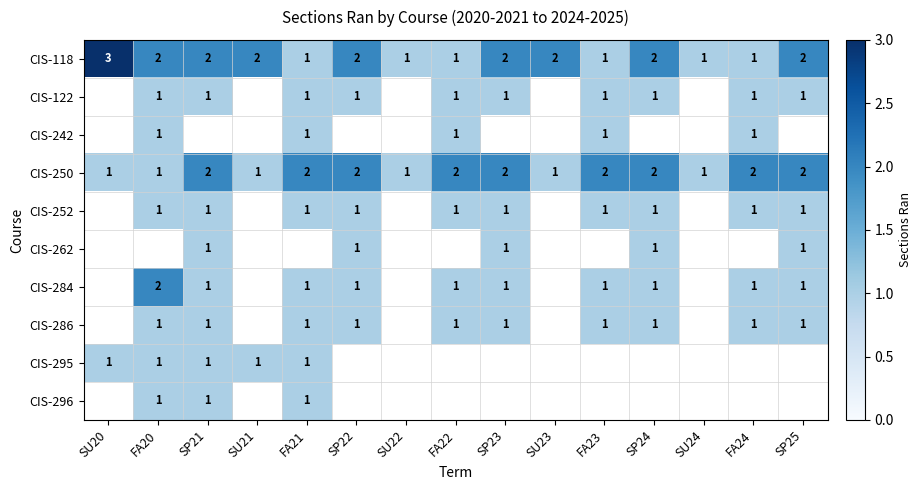

True or false: CIS-284 has a value of 1 at SP24.

True